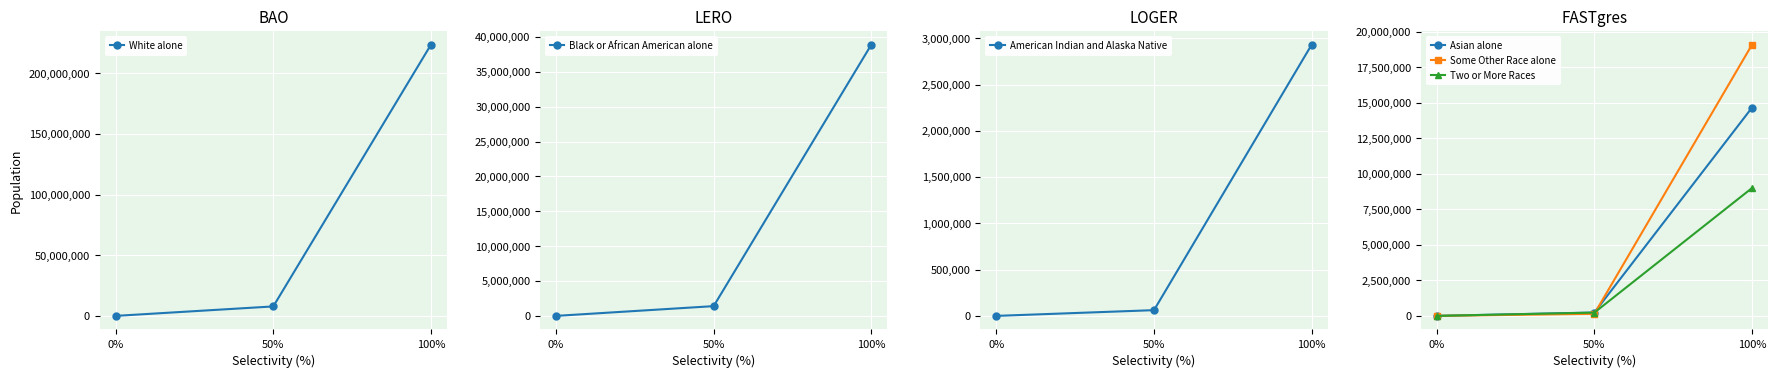

At how many categories does at least one series exceed 123497635?

1